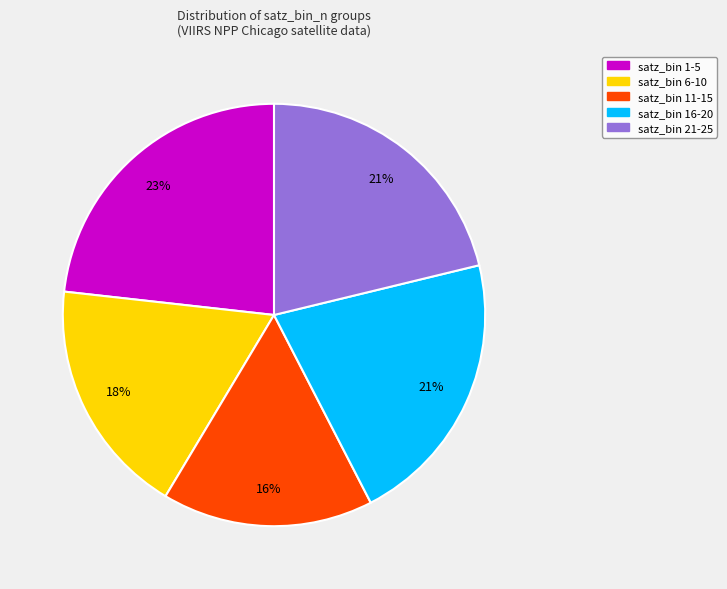

To the nearest percent, what is the average slice percentage?

20%